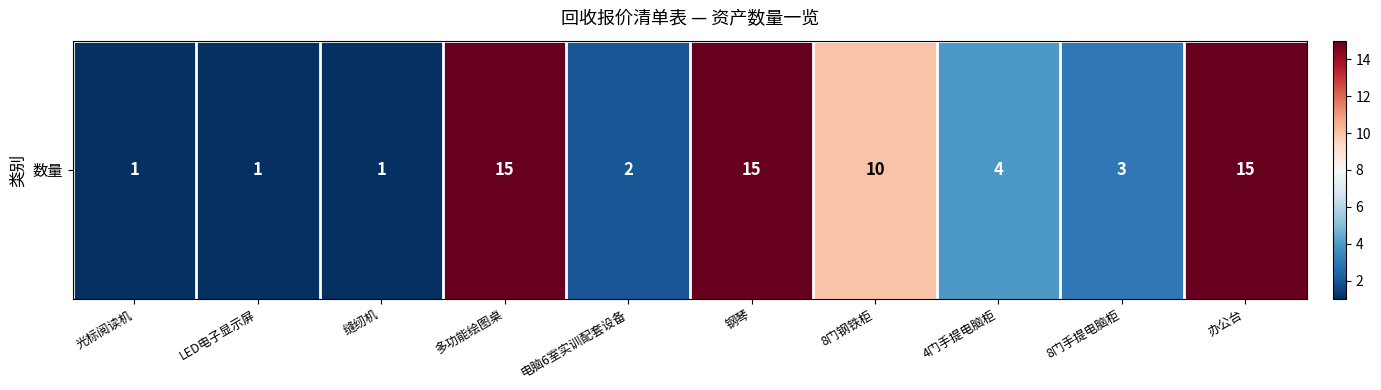

What is the sum of the values at 缝纫机 and 8门钢铁柜?

11